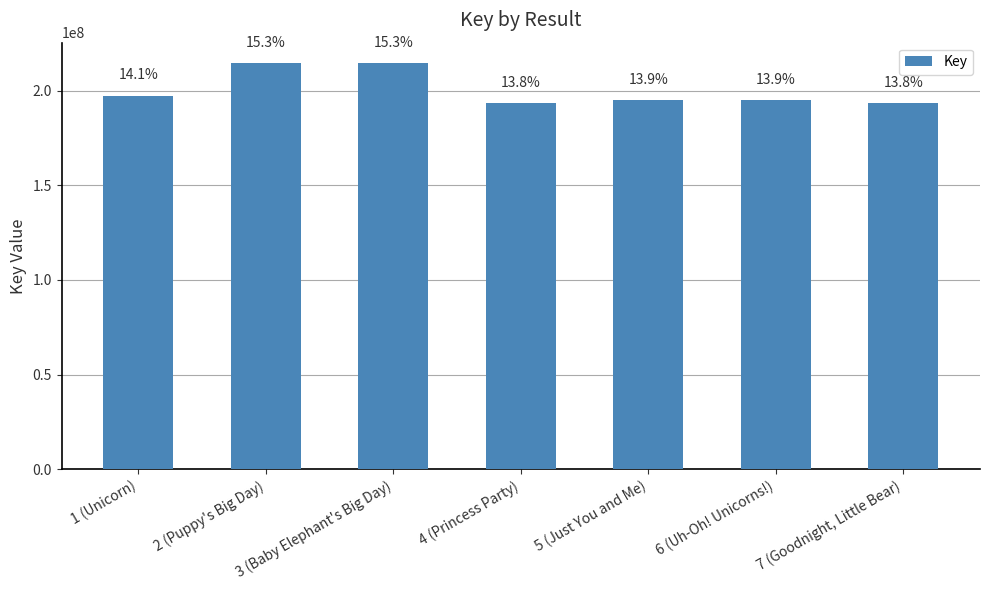

How many bars are there in total?

7